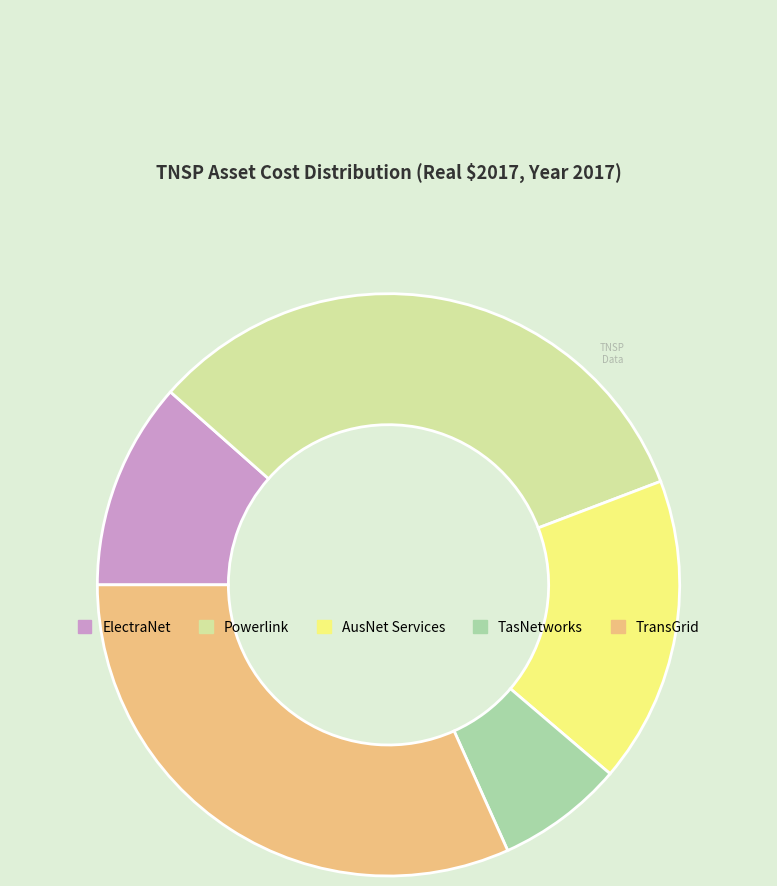

Which category has the biggest portion of the pie?

Powerlink